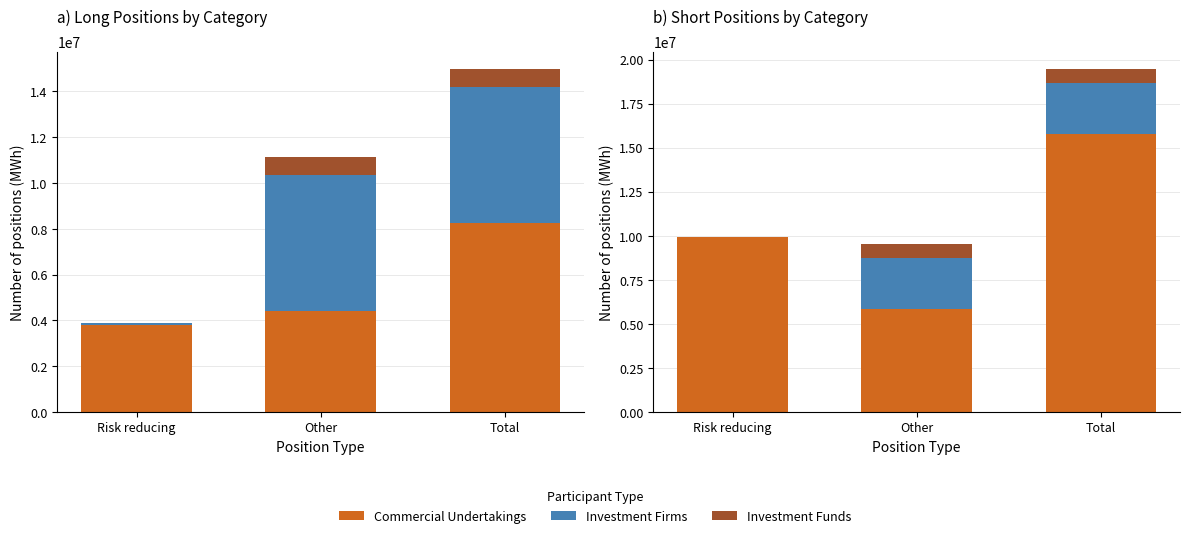

Rank the series at Total from highest to lowest value.

Commercial Undertakings, Investment Firms, Investment Funds